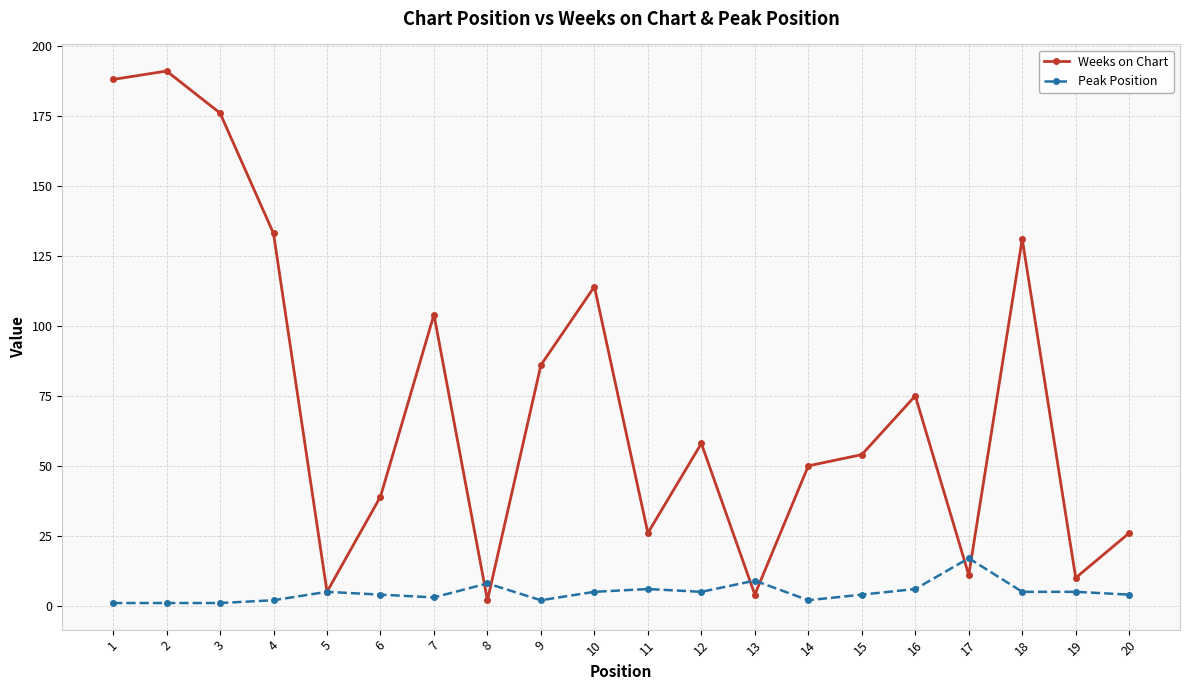

Rank the series by their maximum value, from highest to lowest.

Weeks on Chart, Peak Position